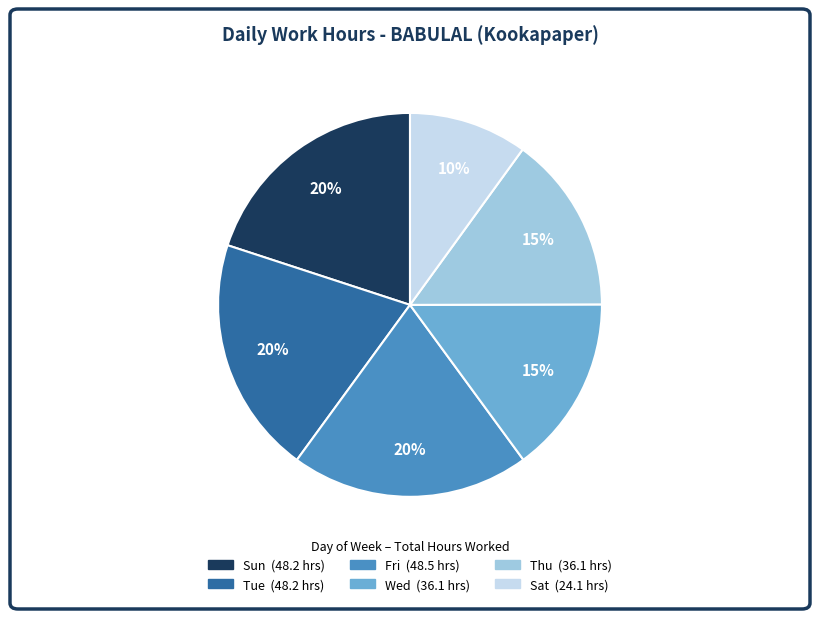

To the nearest percent, what is the average slice percentage?

17%